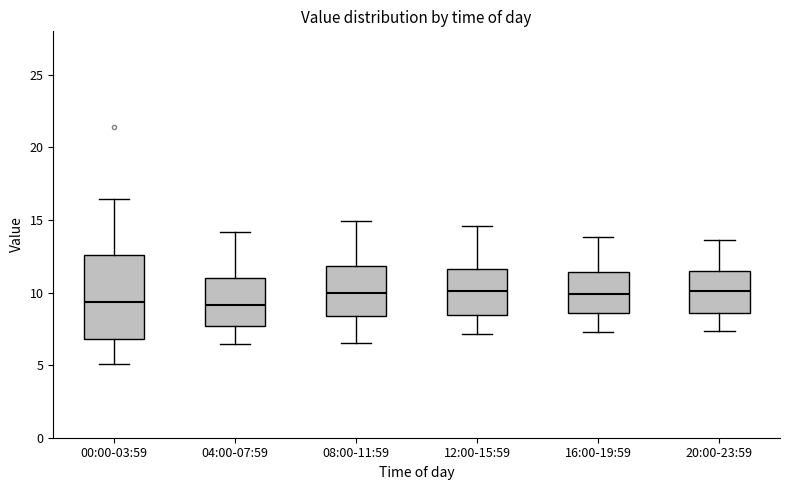

Reading left to right, read every box against the y-axis: the position of its median line, the range the box covers, and the ends of its whiskers. The values are not printed on the chart, so give them approximately, as read against the axis.

00:00-03:59: median 9.5, box 7.0 to 12.5, whiskers 5.0 to 16.5
04:00-07:59: median 9.0, box 7.5 to 11.0, whiskers 6.5 to 14.0
08:00-11:59: median 10.0, box 8.5 to 12.0, whiskers 6.5 to 15.0
12:00-15:59: median 10.0, box 8.5 to 11.5, whiskers 7.0 to 14.5
16:00-19:59: median 10.0, box 8.5 to 11.5, whiskers 7.5 to 14.0
20:00-23:59: median 10.0, box 8.5 to 11.5, whiskers 7.5 to 13.5